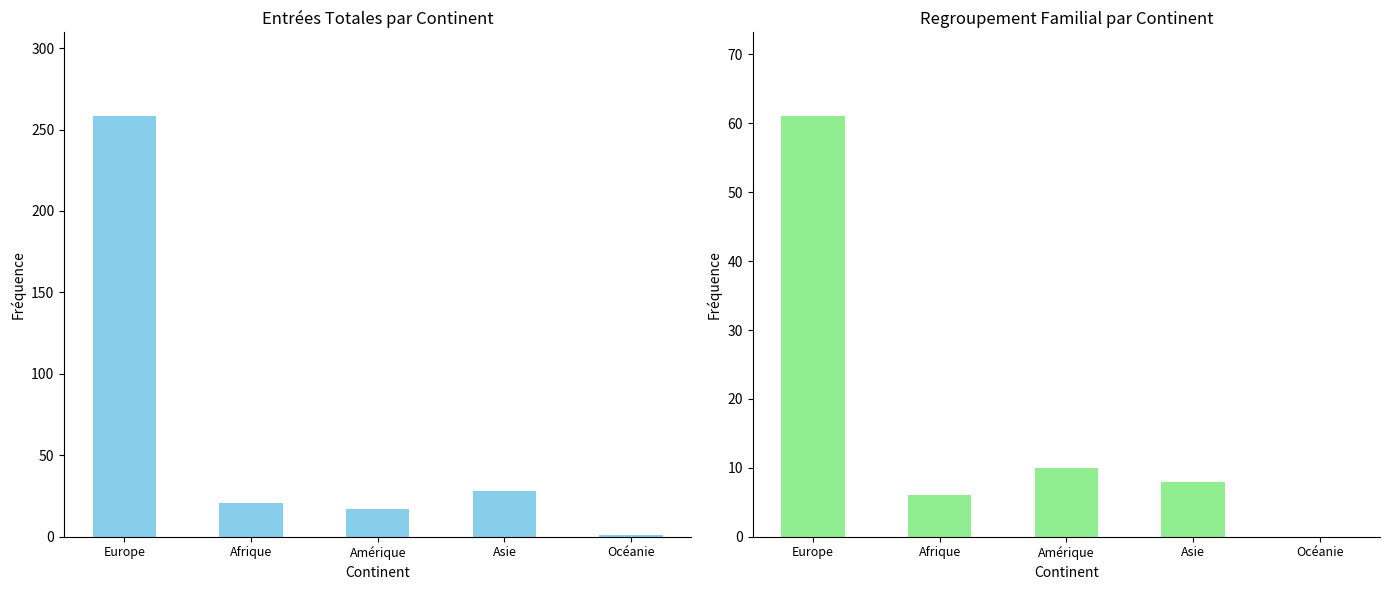

At which label does Regroupement familial reach its minimum?

Océanie